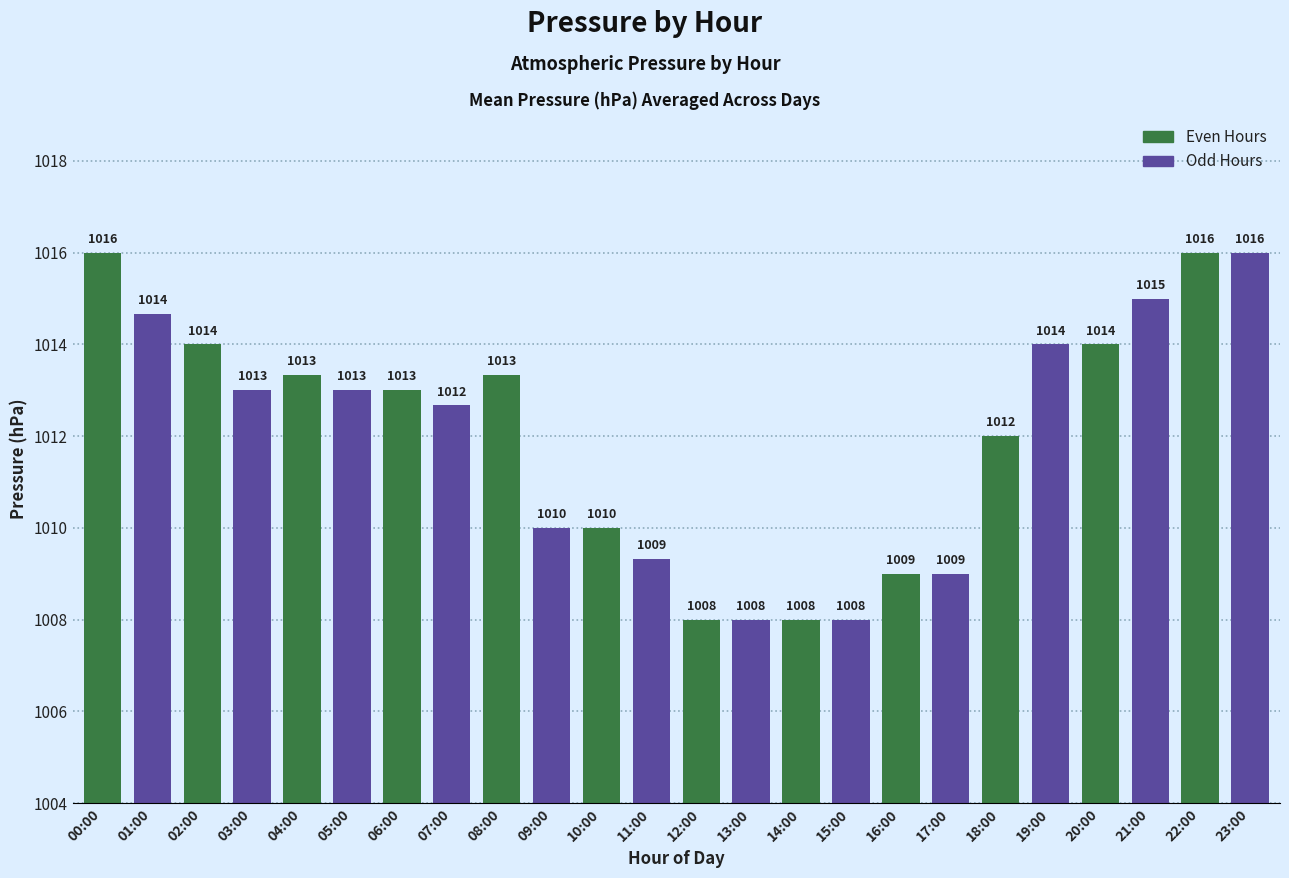

The value at 06:00 is 350.8. True or false?

False